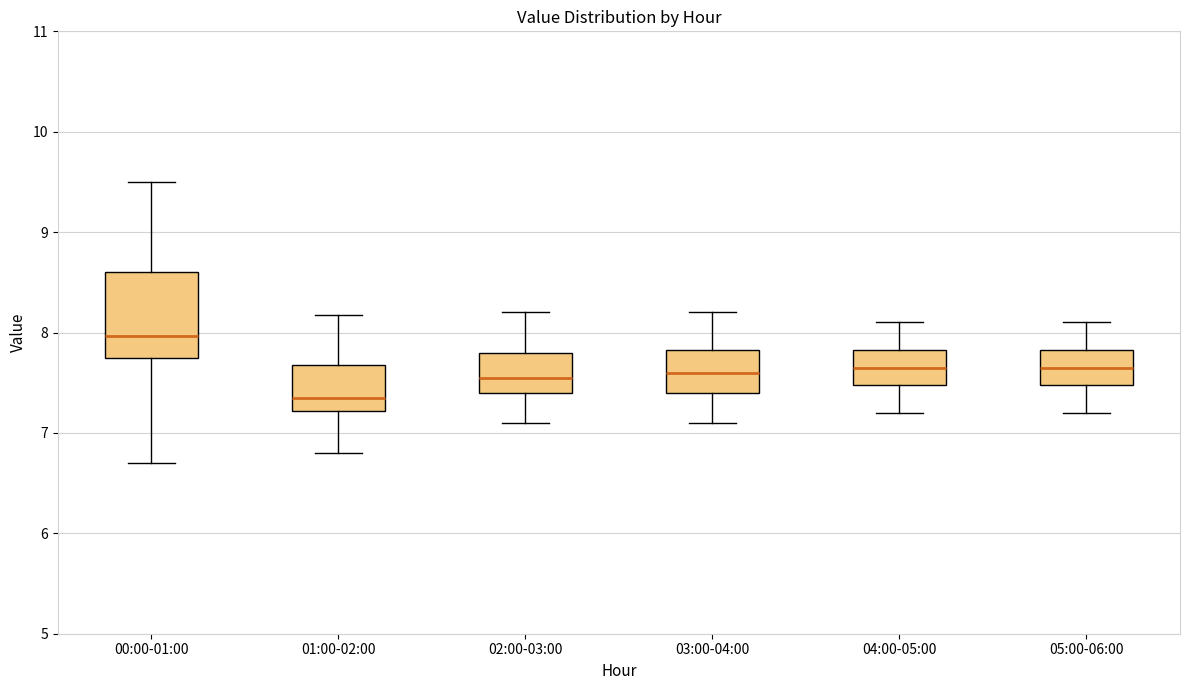

Reading left to right, read every box against the y-axis: the position of its median line, the range the box covers, and the ends of its whiskers. The values are not printed on the chart, so give them approximately, as read against the axis.

00:00-01:00: median 8.0, box 7.7 to 8.6, whiskers 6.7 to 9.5
01:00-02:00: median 7.4, box 7.2 to 7.7, whiskers 6.8 to 8.2
02:00-03:00: median 7.6, box 7.4 to 7.8, whiskers 7.1 to 8.2
03:00-04:00: median 7.6, box 7.4 to 7.8, whiskers 7.1 to 8.2
04:00-05:00: median 7.7, box 7.5 to 7.8, whiskers 7.2 to 8.1
05:00-06:00: median 7.7, box 7.5 to 7.8, whiskers 7.2 to 8.1